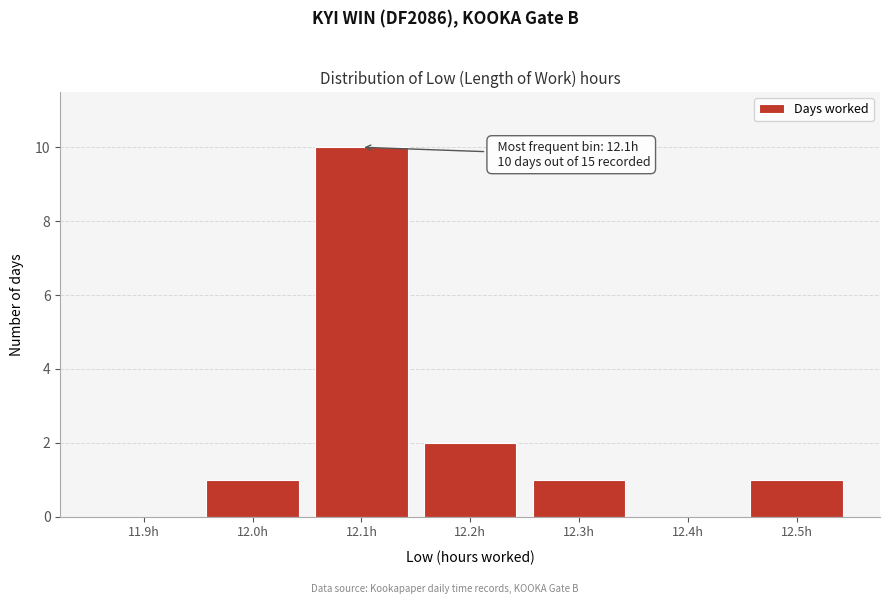

Reading right to left, extract all data points from this chart.

12.5h=1	12.4h=0	12.3h=1	12.2h=2	12.1h=10	12.0h=1	11.9h=0